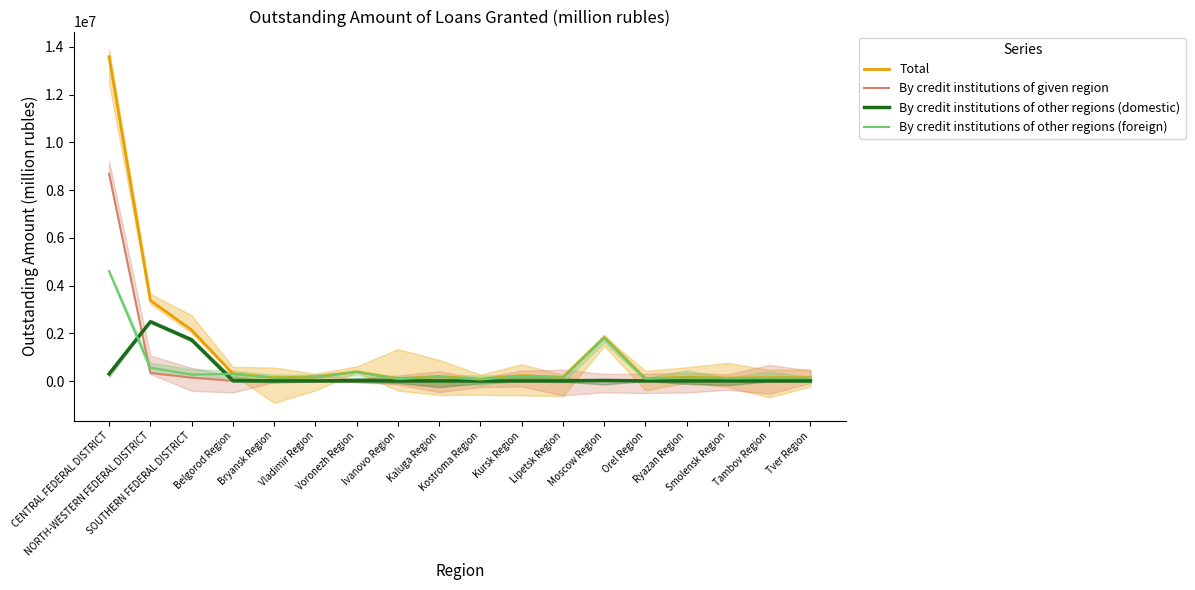

What is the value of the By credit institutions of other regions (domestic) point at the 1st from the left?

299954